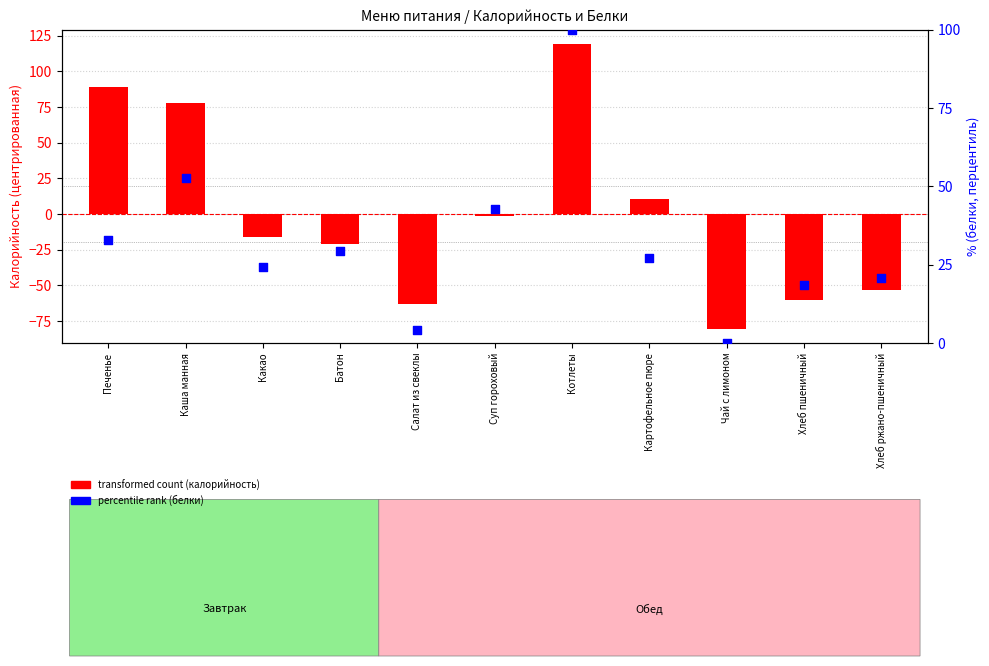

At how many categories does at least one series exceed 118?

1